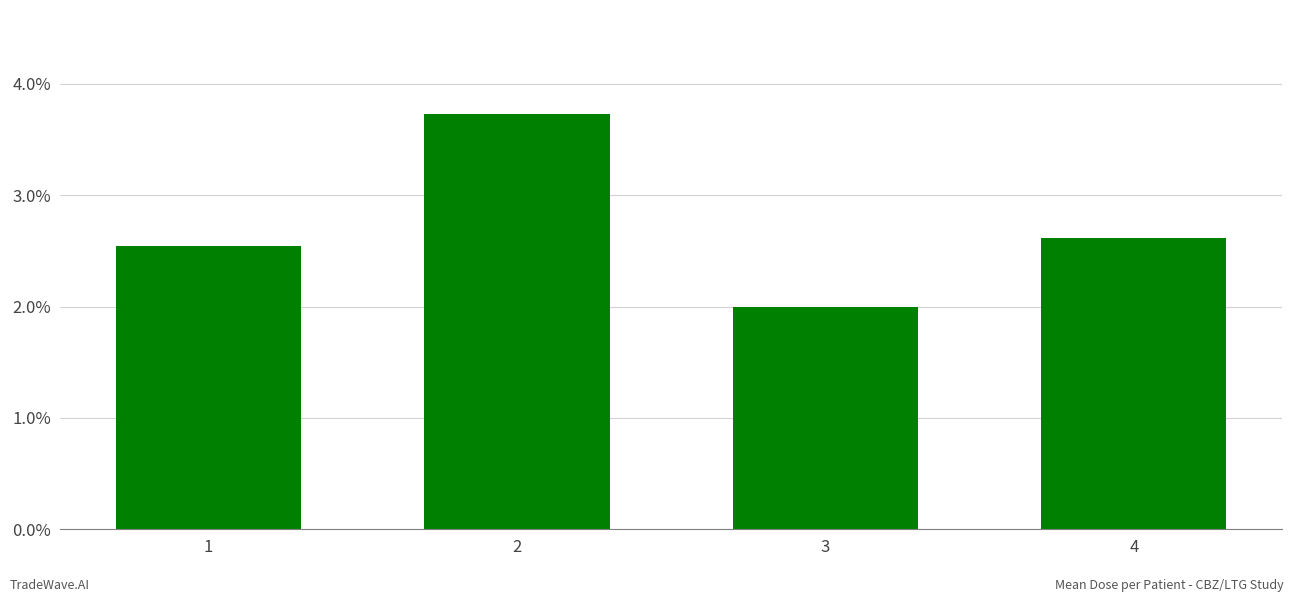

List the labels in order of value, largest first.

2, 4, 1, 3